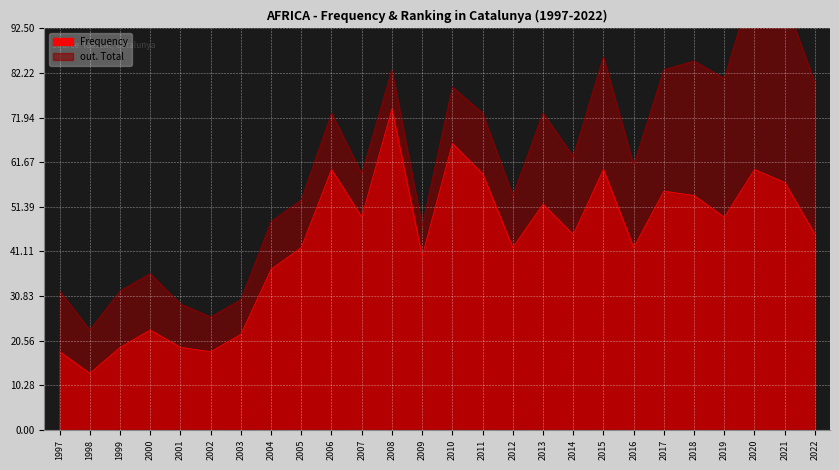

What is the difference between the second highest and second lowest values in the Frequency series?

48